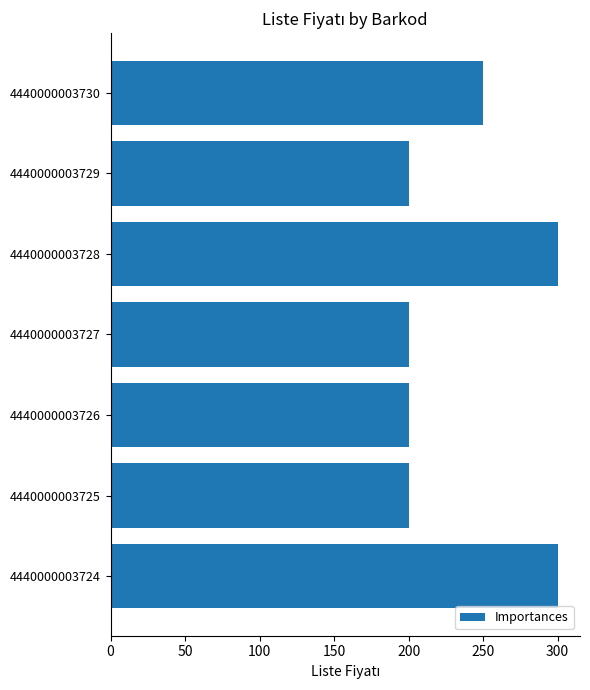

Does the chart contain any negative values?

No